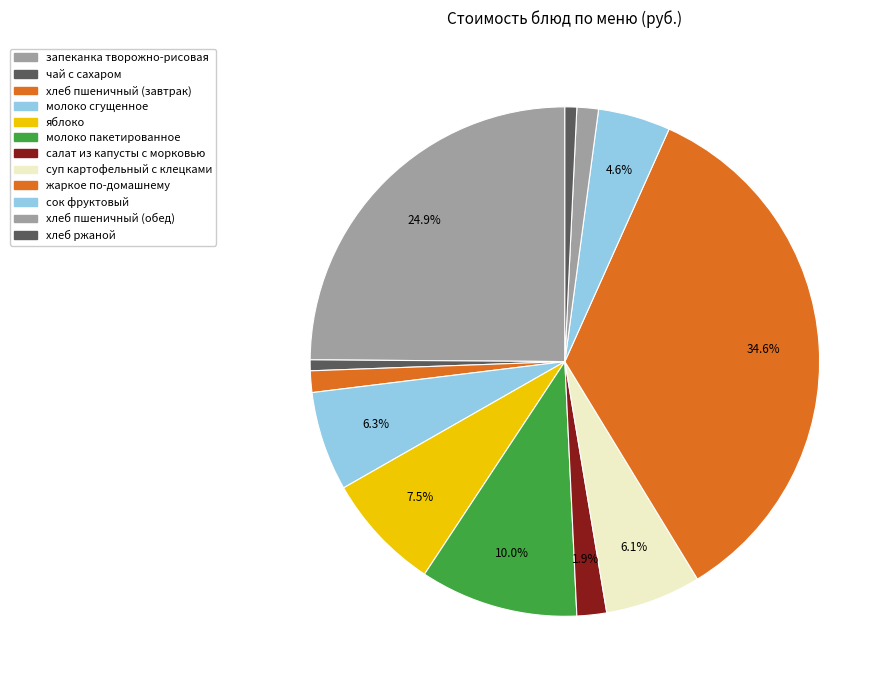

To the nearest percent, what is the combined percentage of жаркое по-домашнему and хлеб пшеничный (обед)?

36%